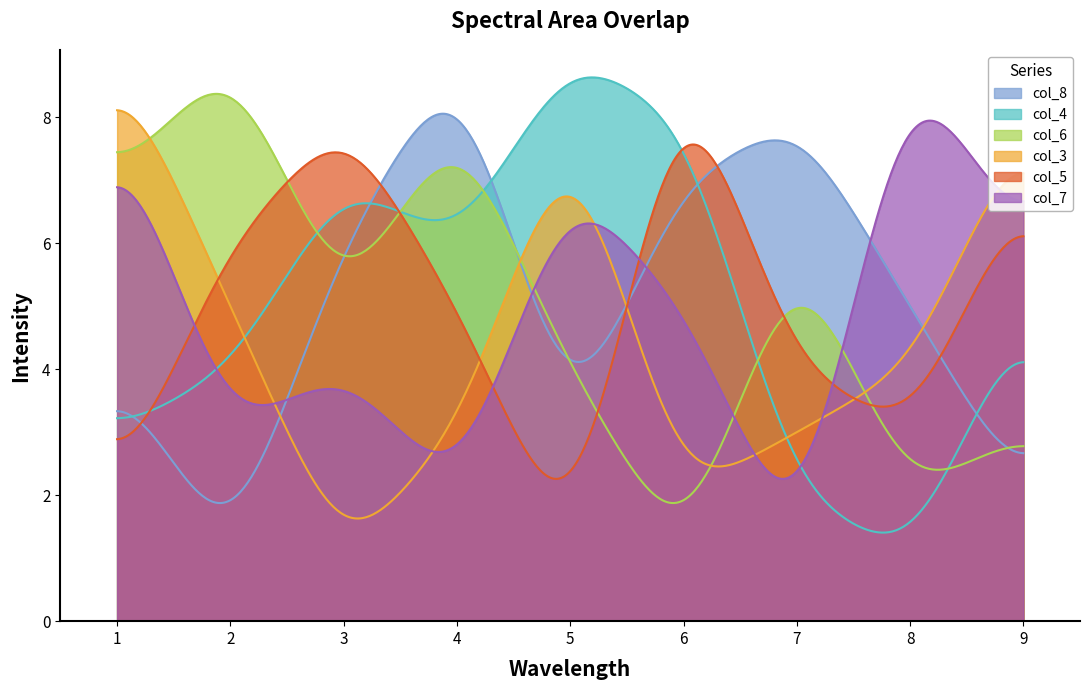

How many lines are shown in the chart?

6